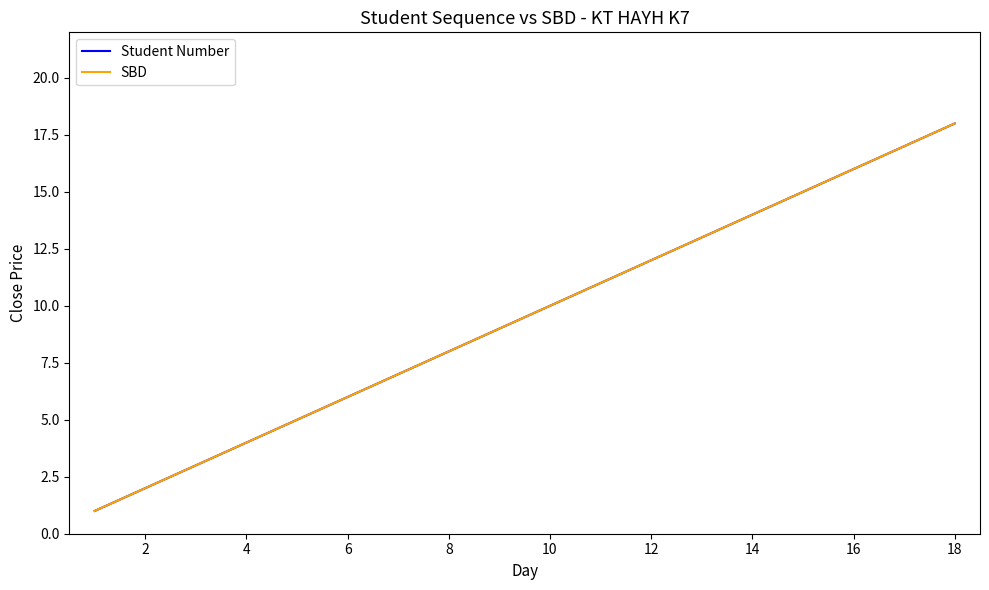

Is this an area chart (filled region under the line)?

No